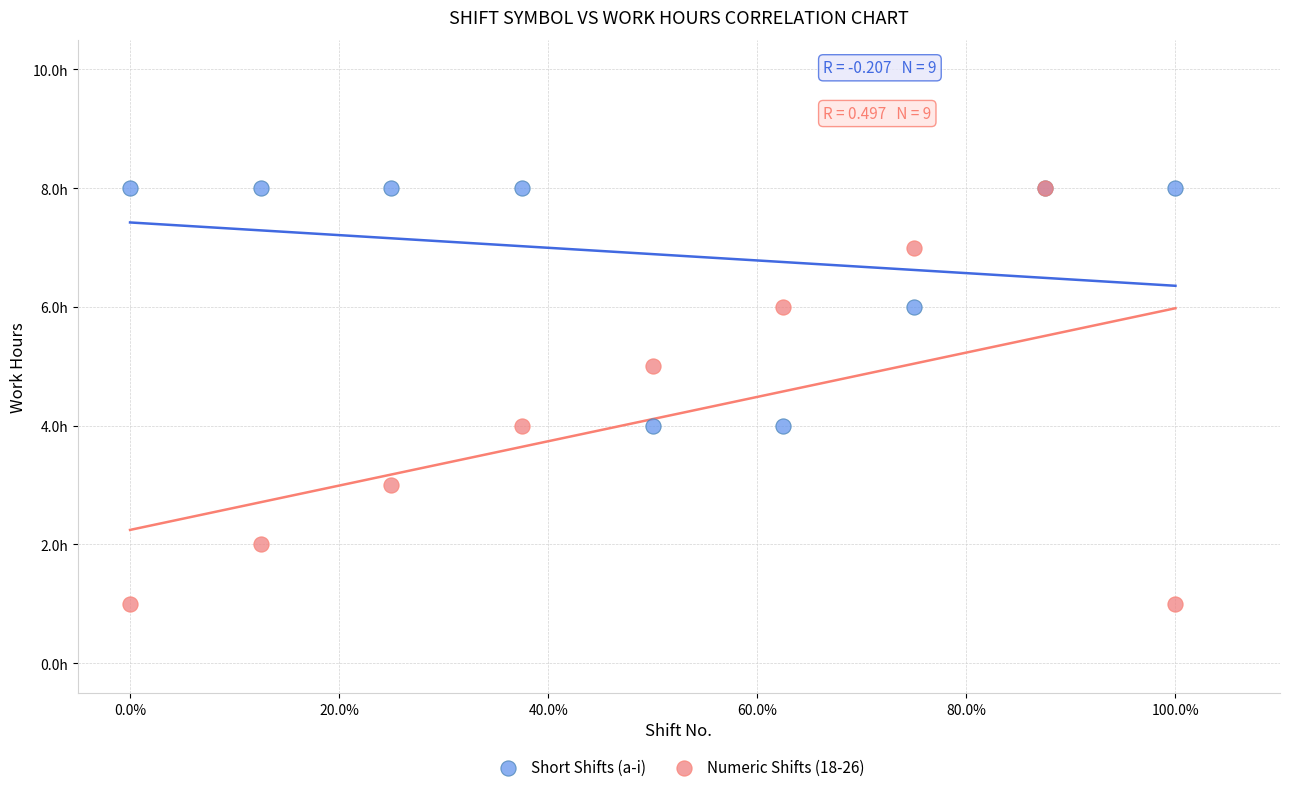

What are all the series names shown in the legend?

Short Shifts (a-i), Numeric Shifts (18-26)